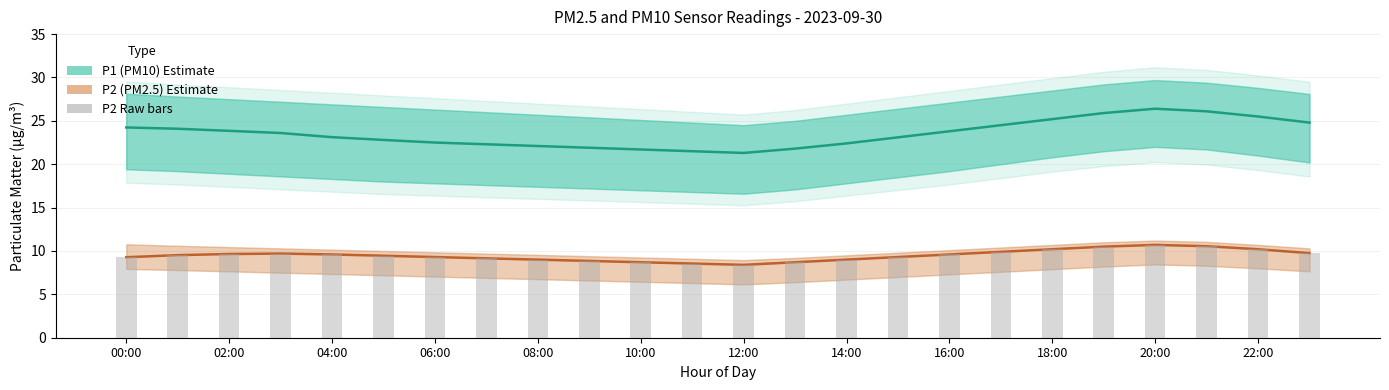

What is the difference between the maximum and minimum values in the P2 (PM2.5) series?

2.3